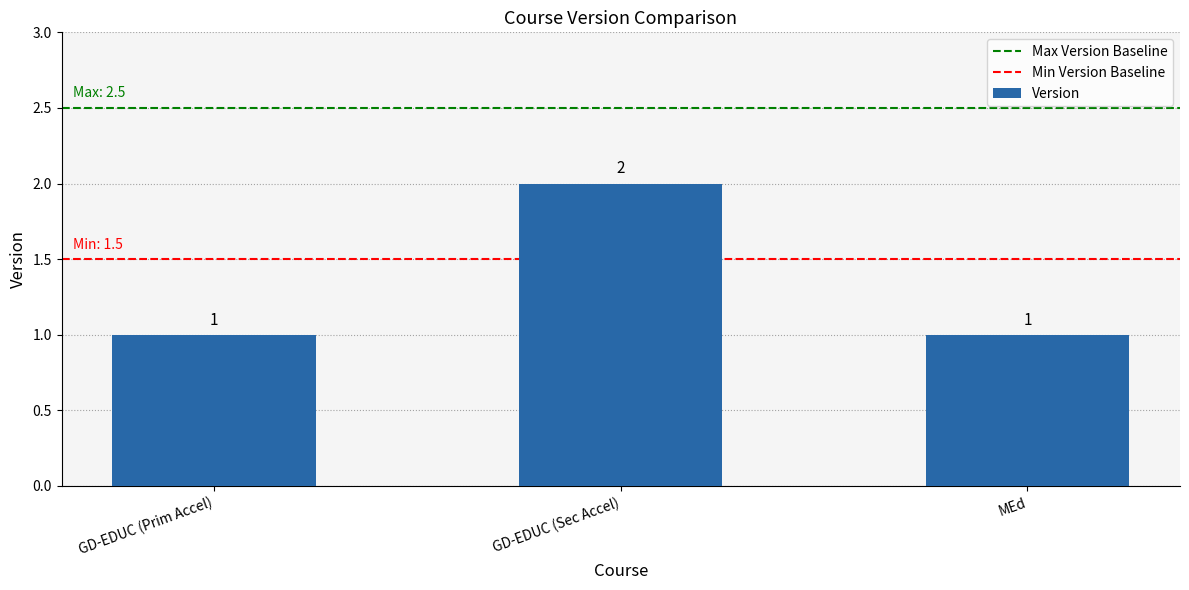

Approximately how many times larger is the value at MEd compared to GD-EDUC (Prim Accel)?

1.0